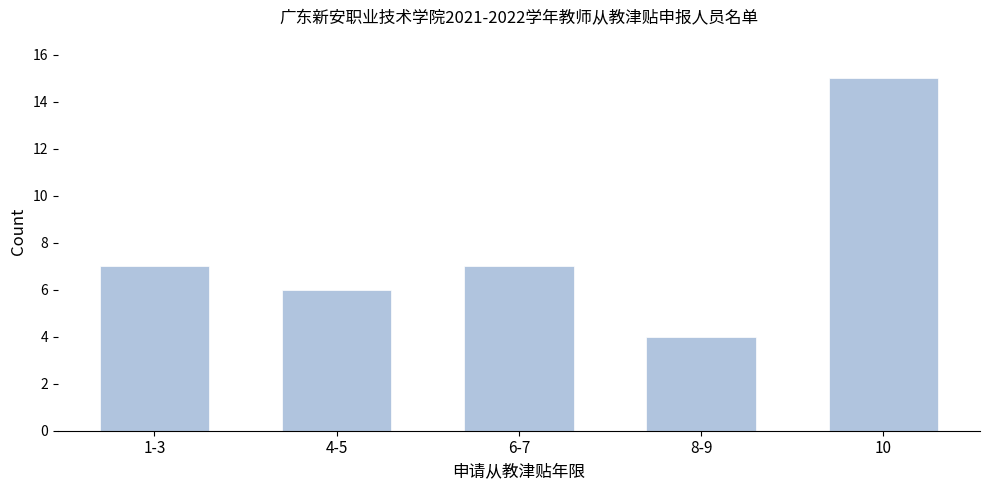

Reading right to left, what are all the values shown in this chart?

10=15	8-9=4	6-7=7	4-5=6	1-3=7